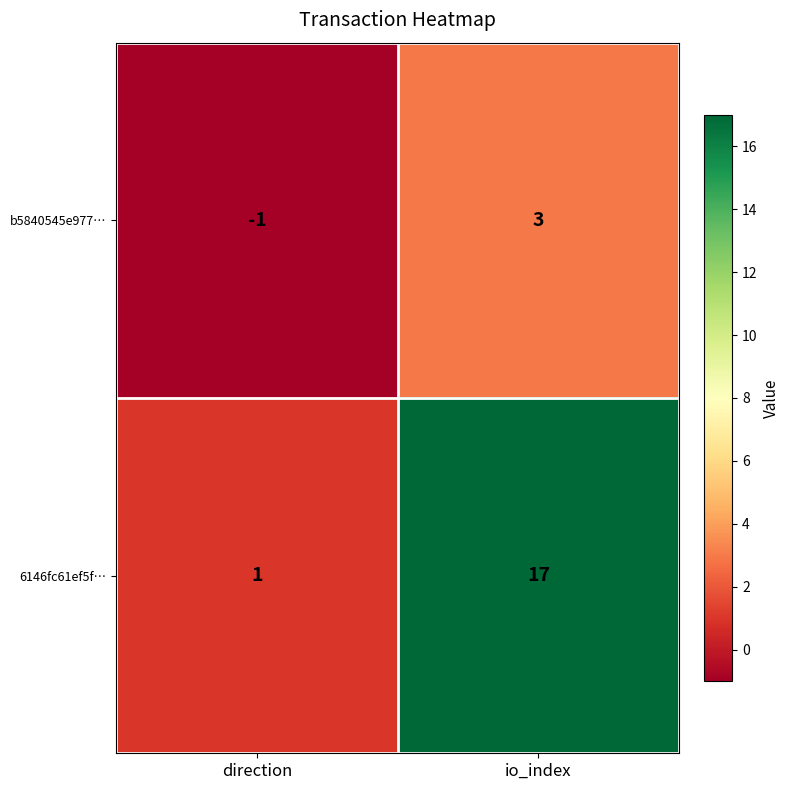

At direction, list the series in order from largest to smallest.

6146fc61ef5f…, b5840545e977…